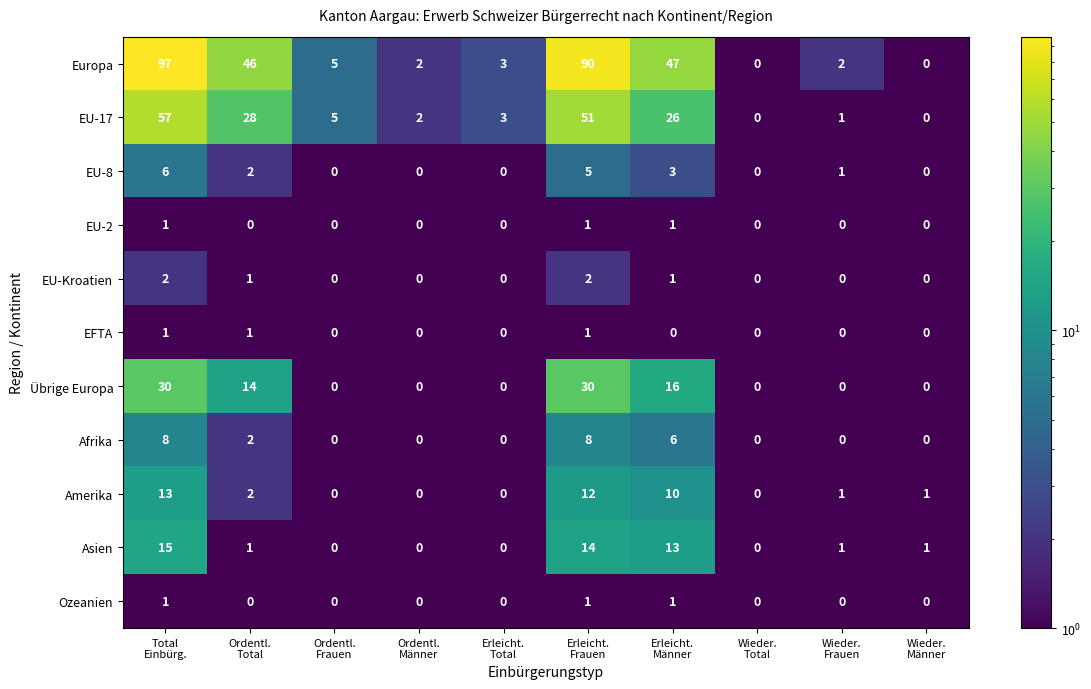

What is the minimum value shown in the chart?

0